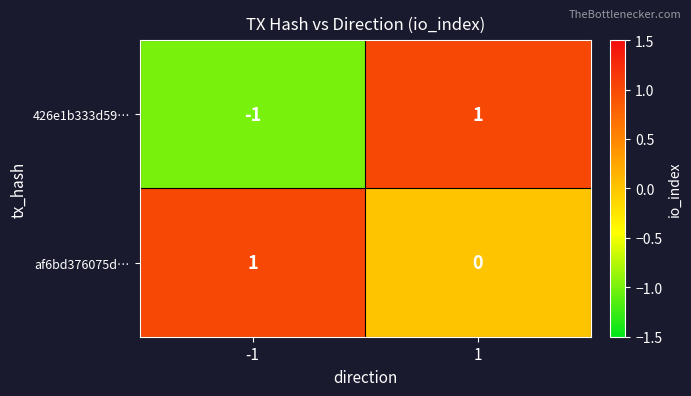

Which series has the largest total across all categories?

af6bd376075d…